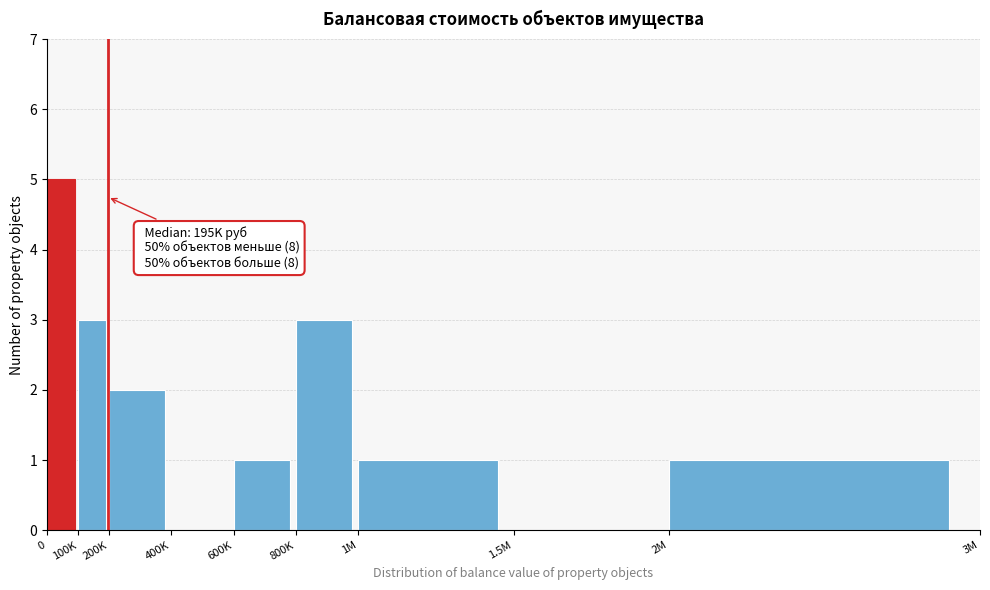

Reading left to right, what are all the values shown in this chart?

0=5	100K=3	200K=2	400K=0	600K=1	800K=3	1M=1	1.5M=0	2M=1